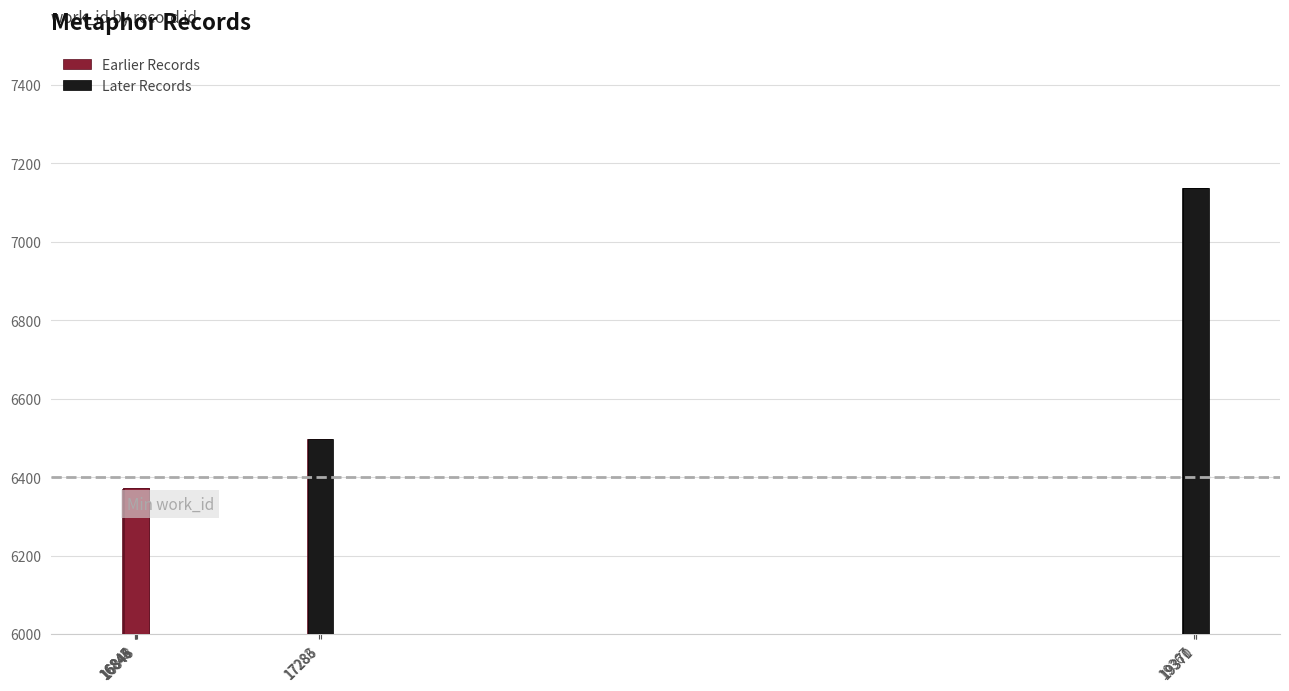

At which category does the chart reach its minimum across all series?

16843